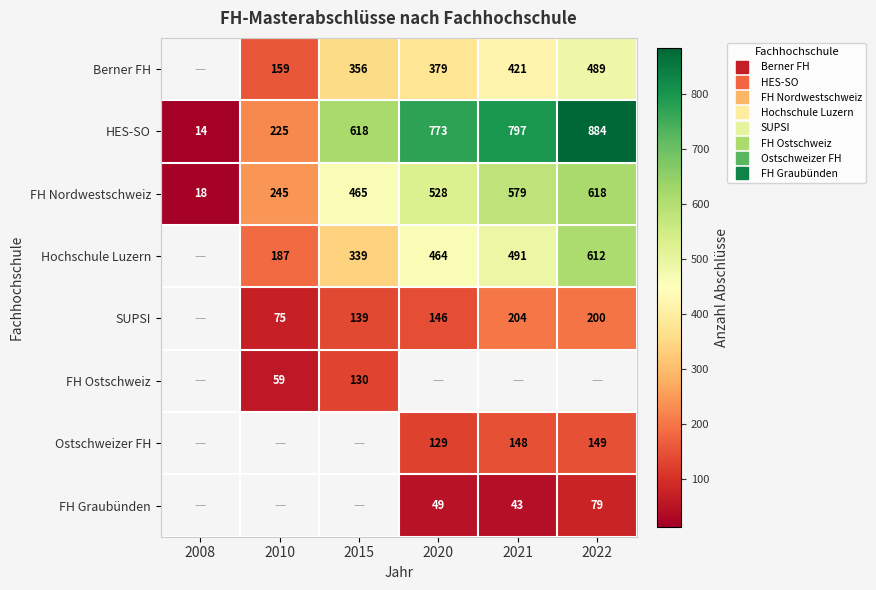

Which series has the largest total across all categories?

HES-SO